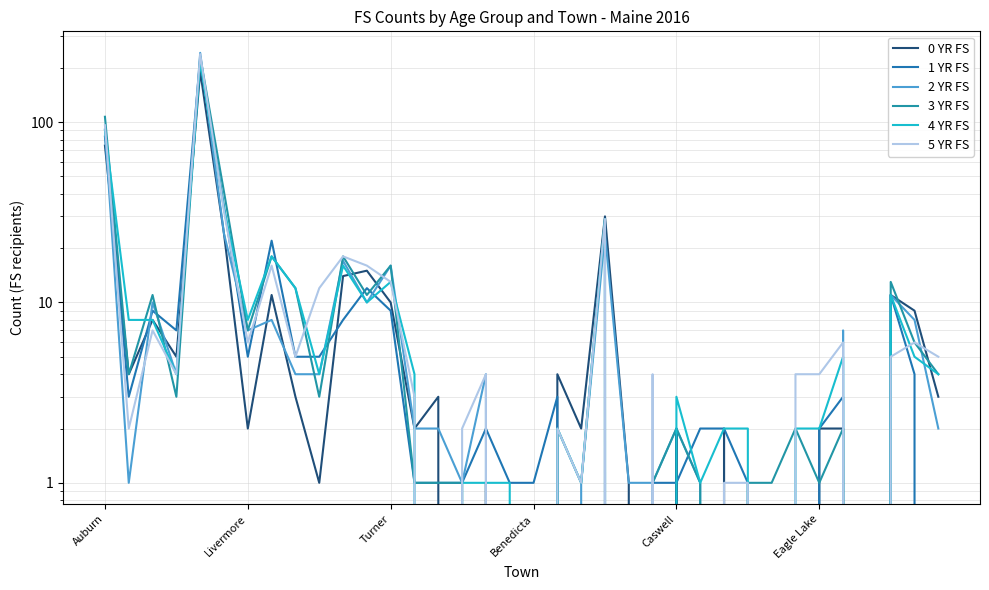

True or false: 5 YR FS has a value of 6 at 31.

True